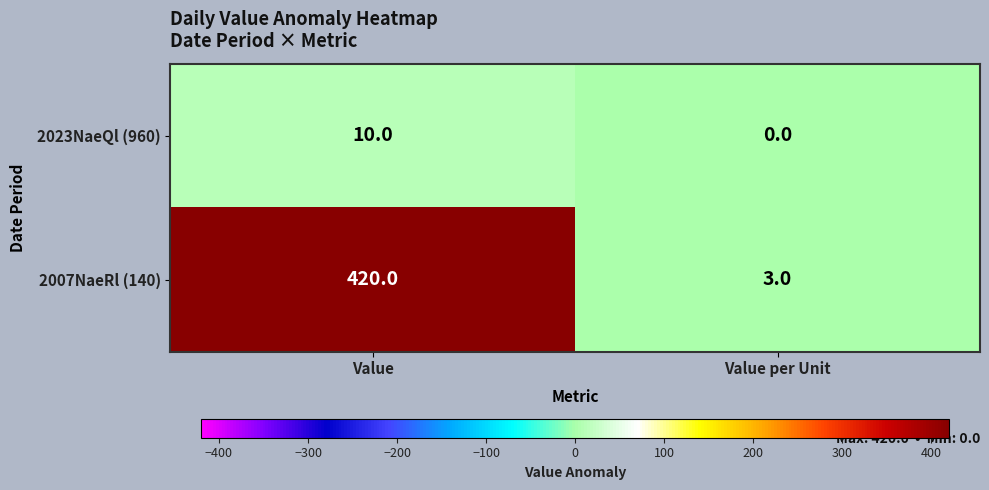

List the series in order of their overall mean, highest first.

2007NaeRl (140), 2023NaeQl (960)